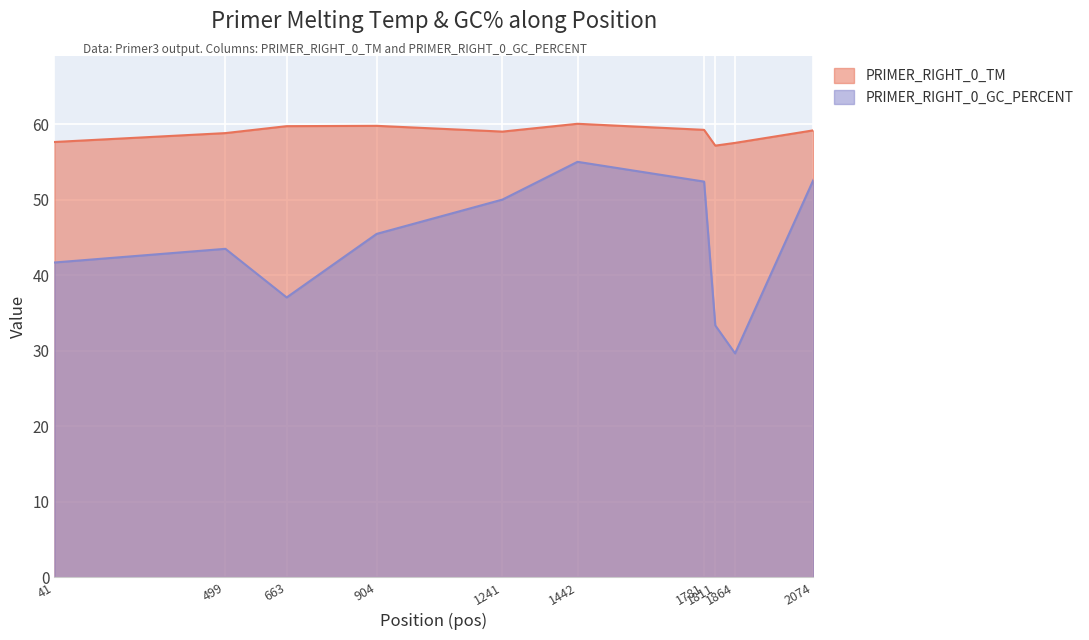

True or false: PRIMER_RIGHT_0_TM and PRIMER_RIGHT_0_GC_PERCENT intersect in this chart.

False